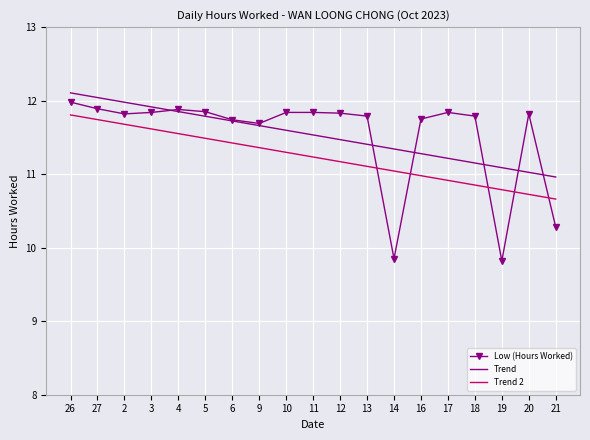

Where does the Low (Hours Worked) series first go above 11?

26